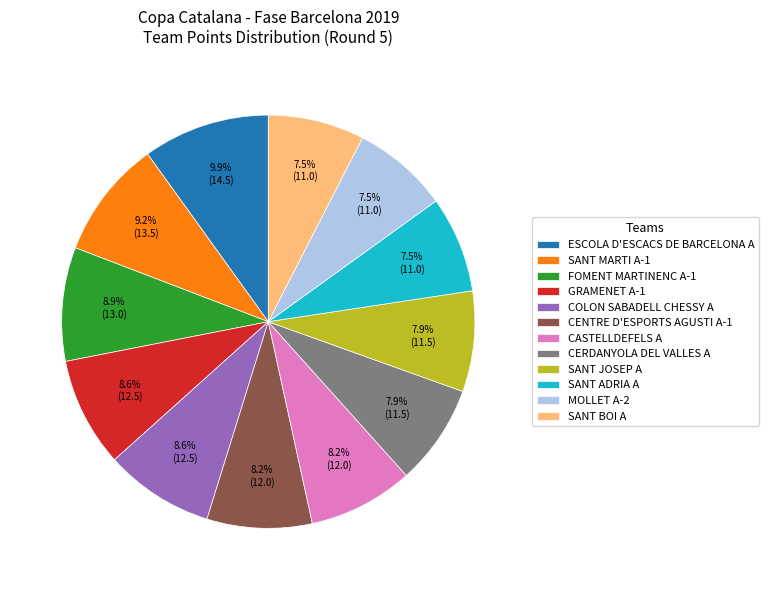

Which category has the biggest portion of the pie?

ESCOLA D'ESCACS DE BARCELONA A